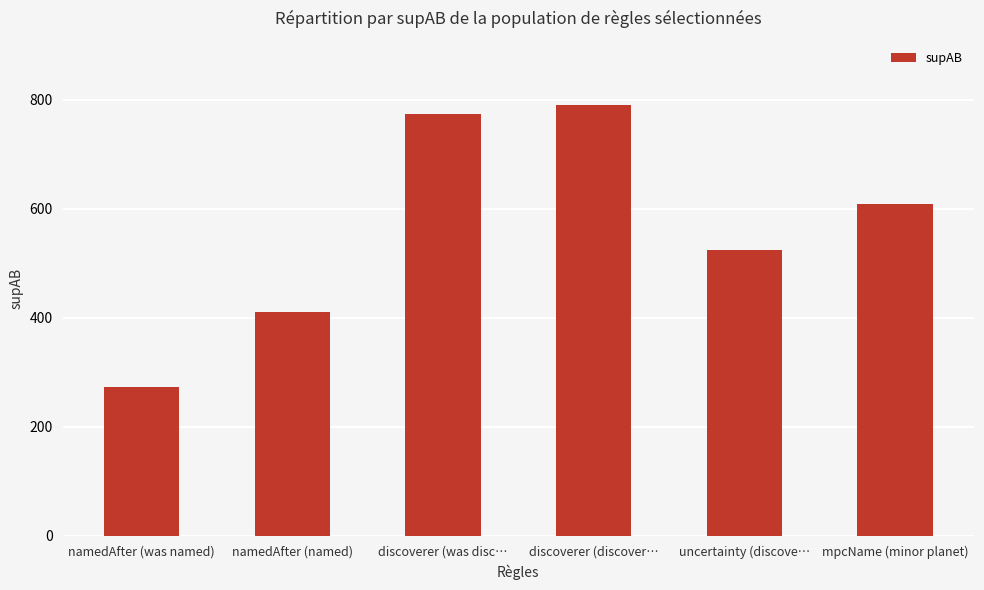

What is the sum of the values at discoverer (discover… and namedAfter (was named)?

1064